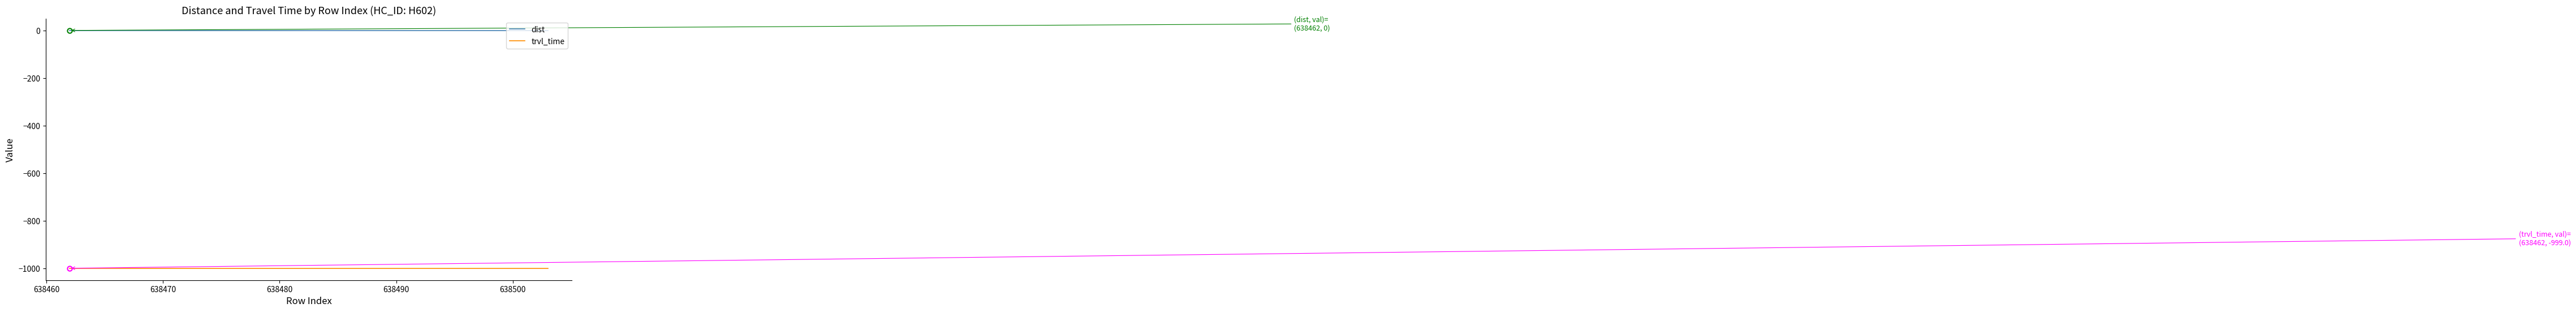

List the series in order of their overall mean, lowest first.

trvl_time, dist